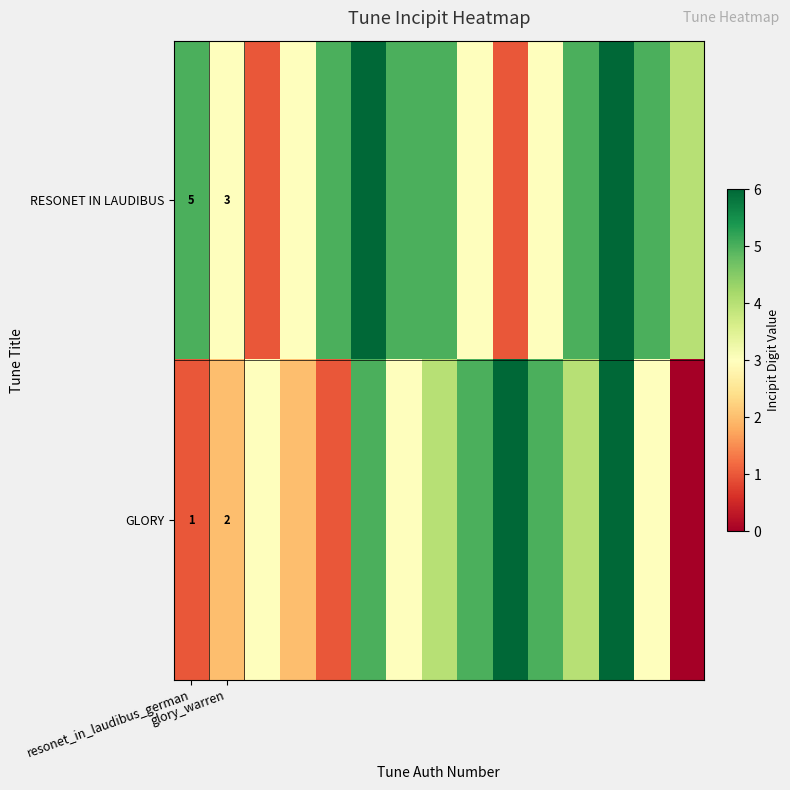

At which category is the sum across all series the highest?

12